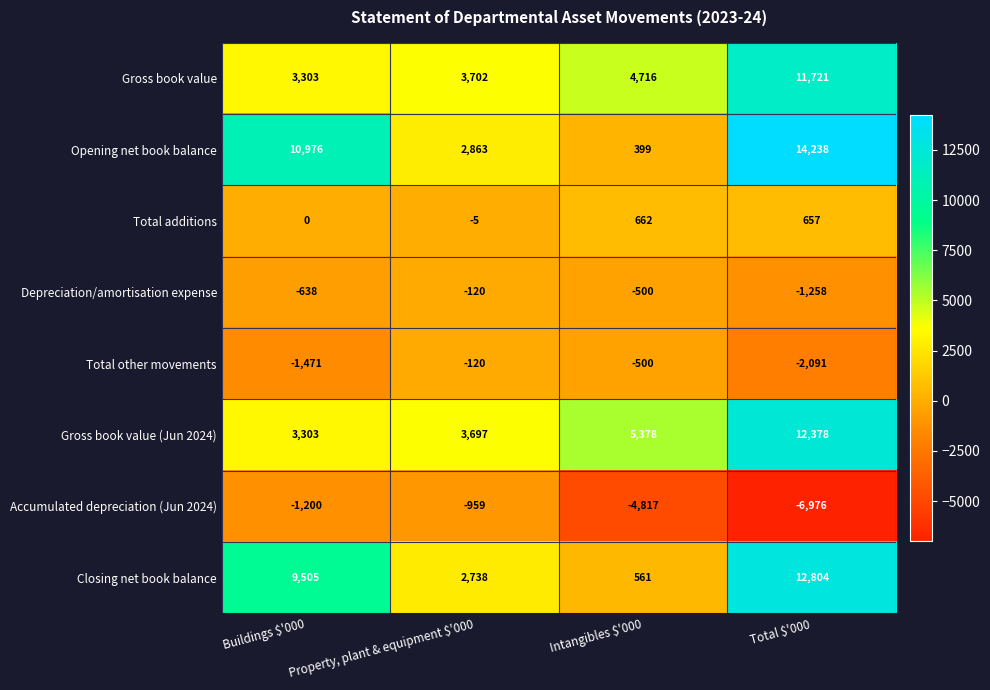

At how many categories does at least one series exceed 4505?

3